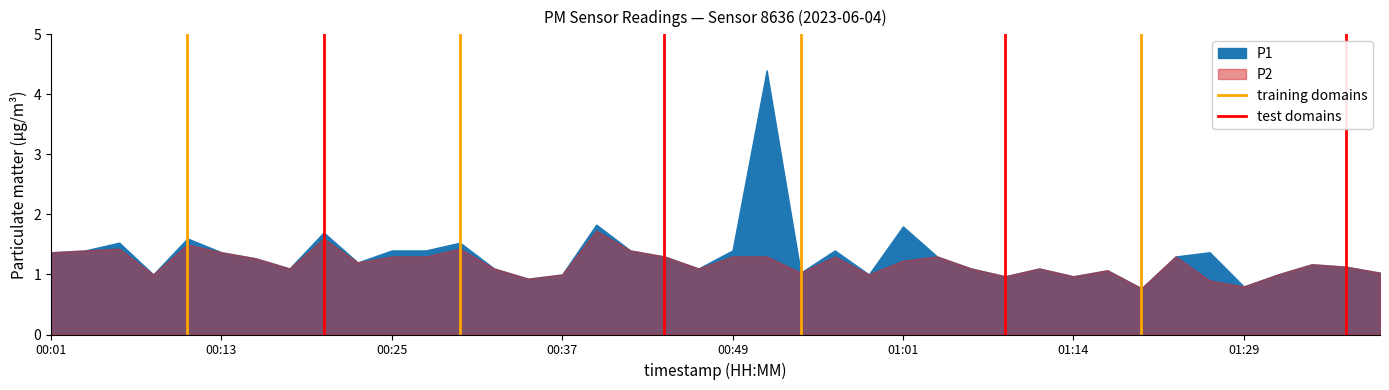

Is it true that test domains equals 0 at 00:01?

False